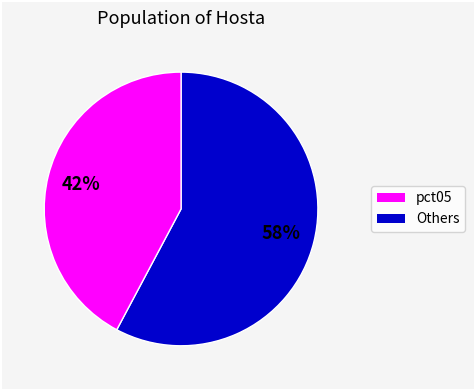

How many segments does this pie chart have?

2